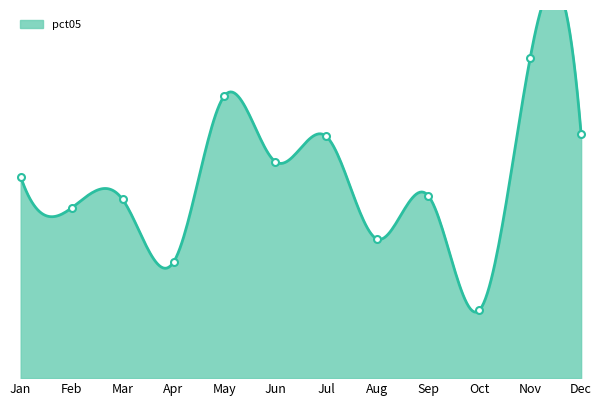

At how many categories does at least one series exceed 0?

12